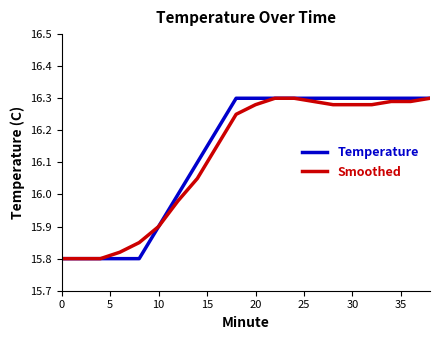

List the series in order of their overall mean, lowest first.

Smoothed, Temperature